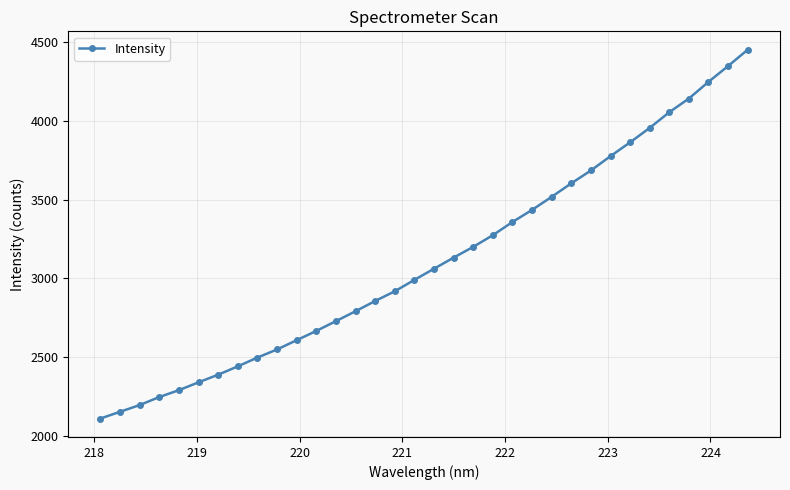

What is the difference between the maximum and second lowest values?

2298.9